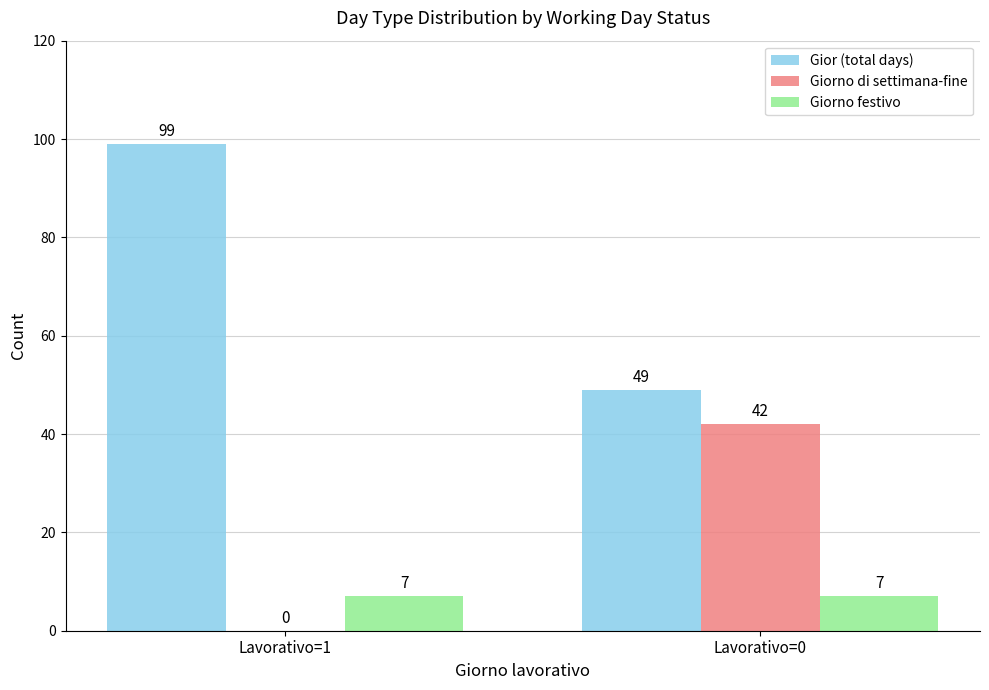

Between Lavorativo=1 and Lavorativo=0, which series saw the biggest shift?

Gior (total days)